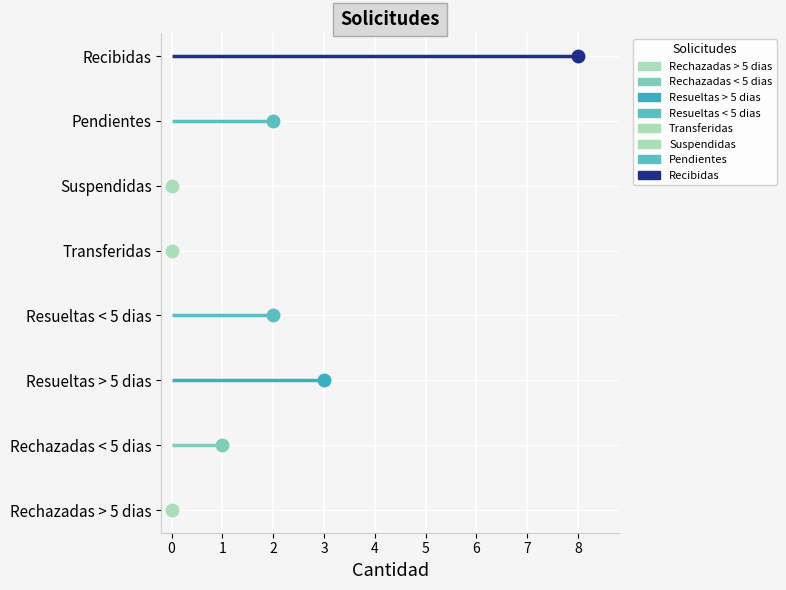

How many values are between 0 and 3?

7